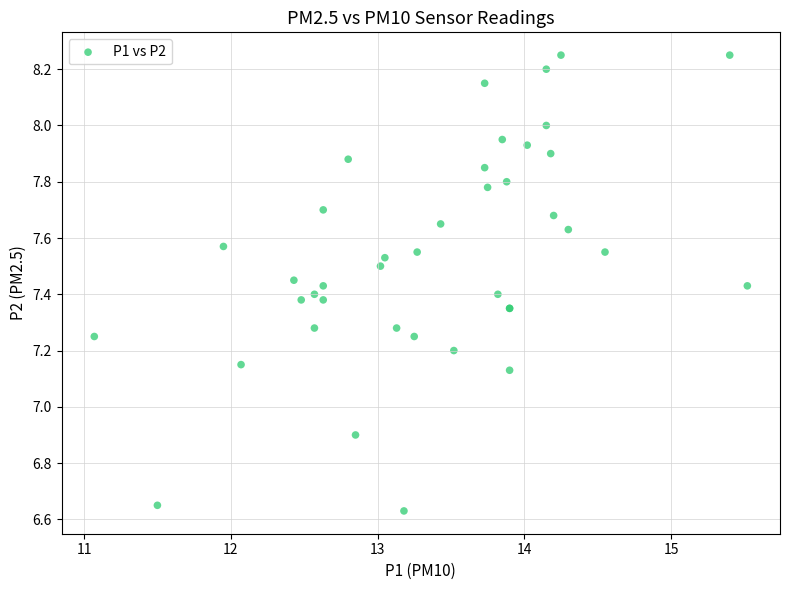

What Y value in the scatter plot is closest to 7?

6.9